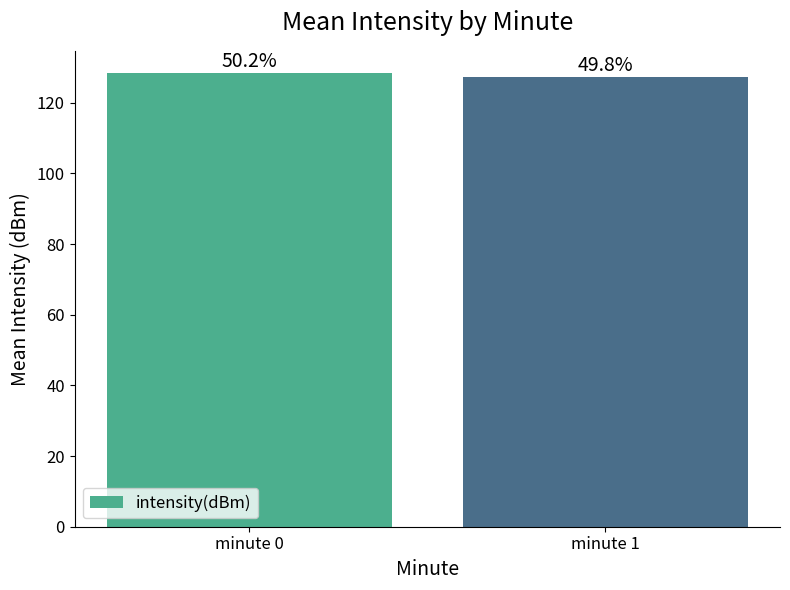

What is the maximum value shown in the chart?

128.3